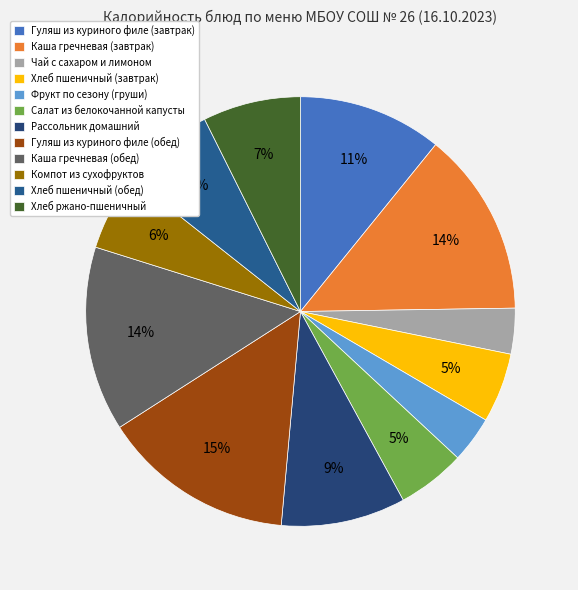

To the nearest percent, what is the combined percentage of Хлеб пшеничный (обед) and Хлеб пшеничный (завтрак)?

12%